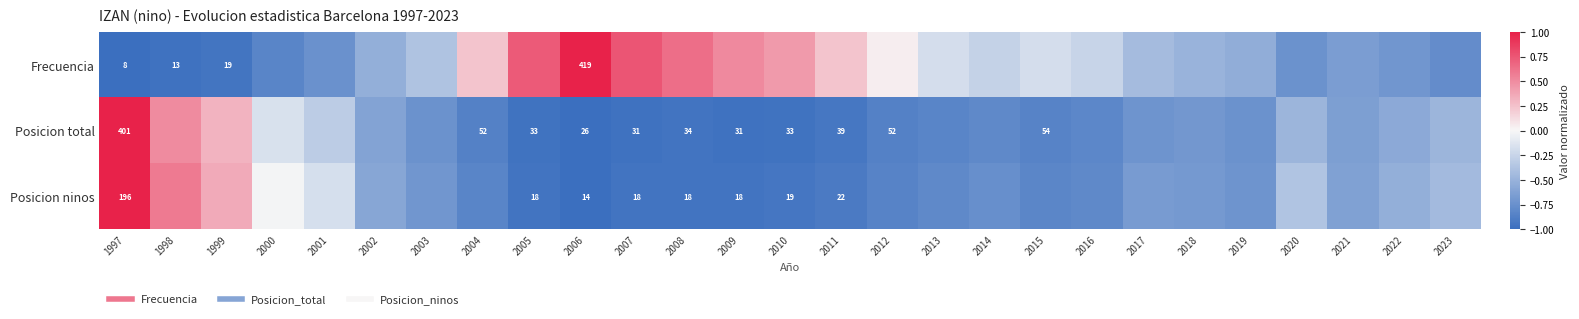

The value of Posicion total at 2011 is -0.9. True or false?

True